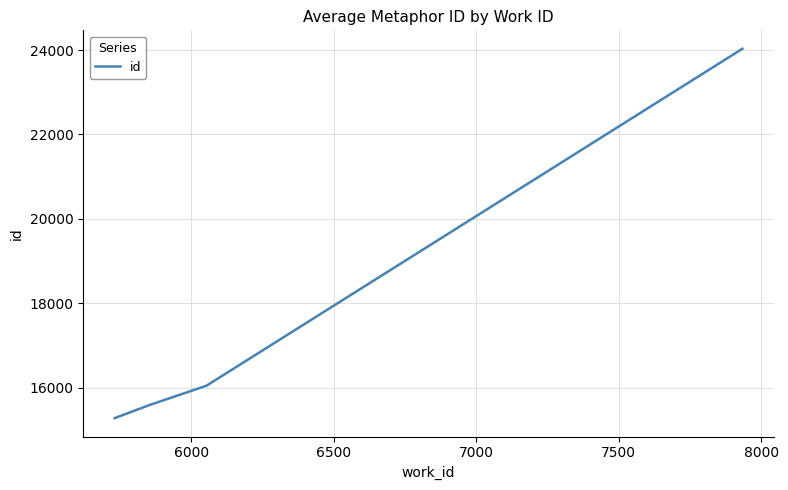

True or false: there are more than 2 points higher than both neighbors.

False